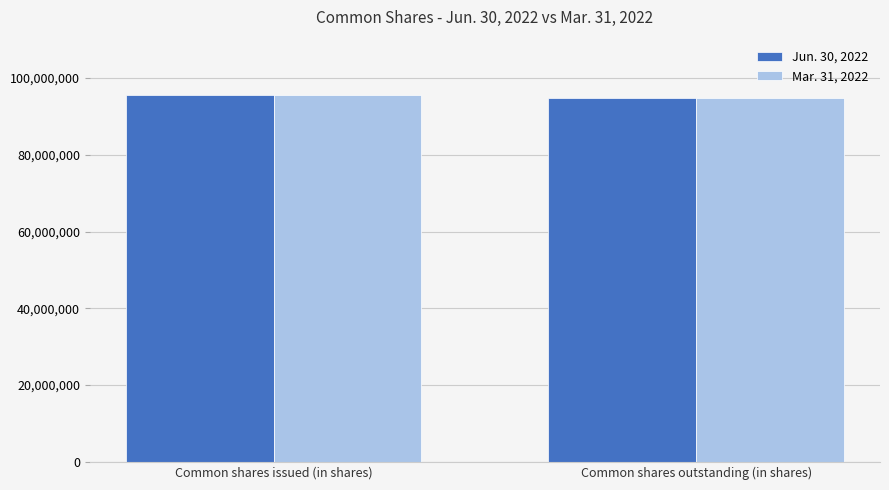

How many bars are there in total?

4